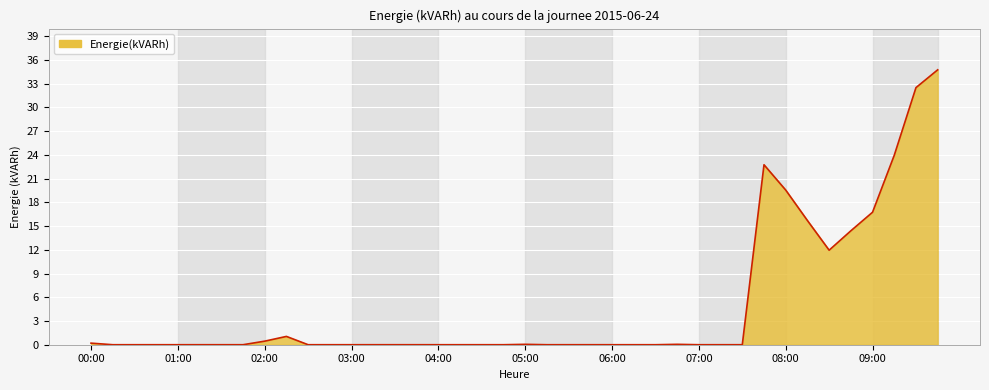

What is the greatest value displayed?

34.8